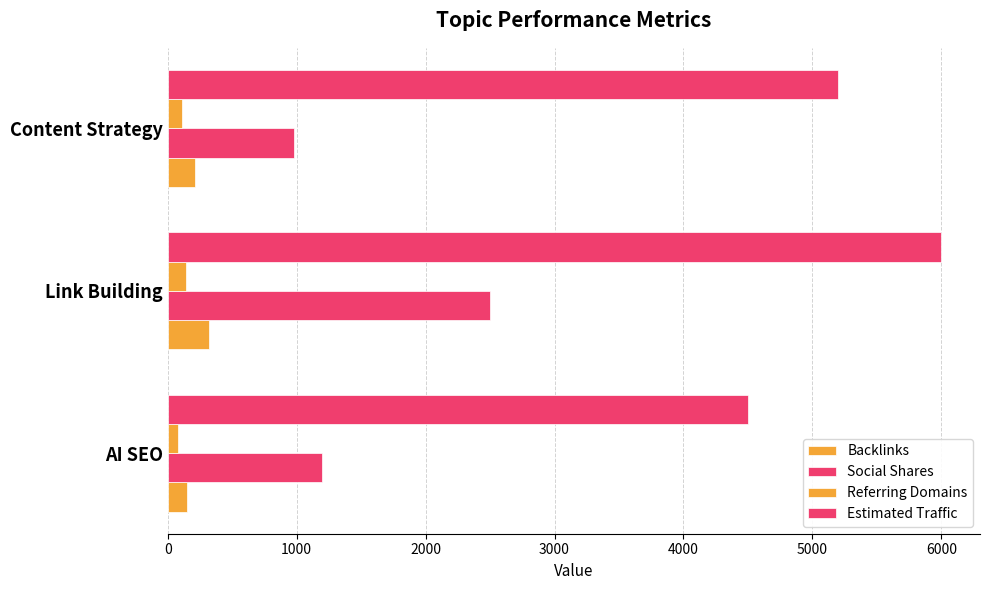

How many data points in Social Shares are less than 1200?

1